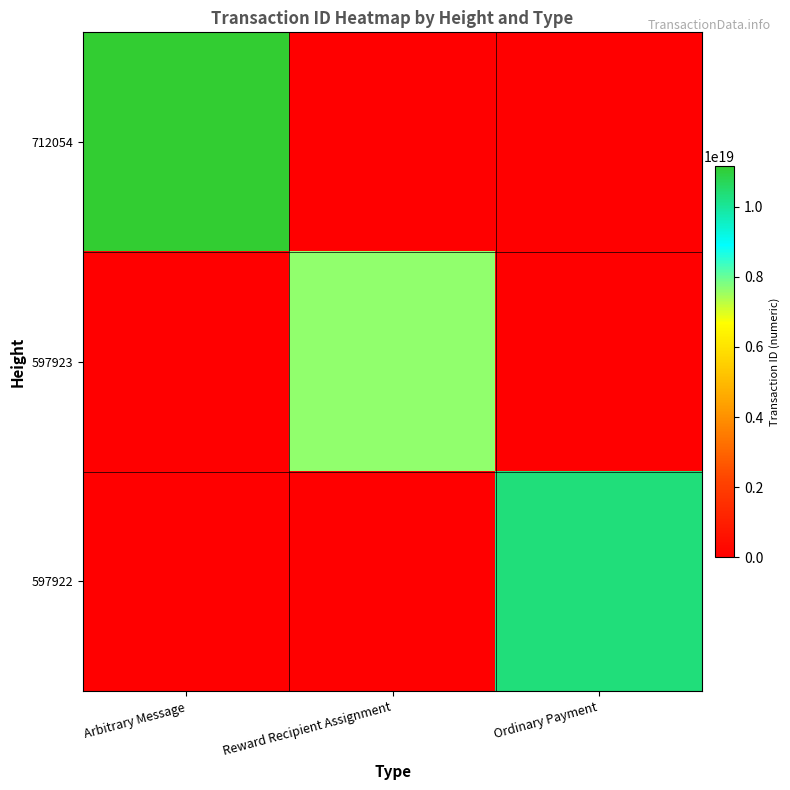

Reading left to right, transcribe all the data shown in this chart.

712054: Arbitrary Message=11148835683800406016	Reward Recipient Assignment=0	Ordinary Payment=0
597923: Arbitrary Message=0	Reward Recipient Assignment=7659219398099292160	Ordinary Payment=0
597922: Arbitrary Message=0	Reward Recipient Assignment=0	Ordinary Payment=10346353004032931840